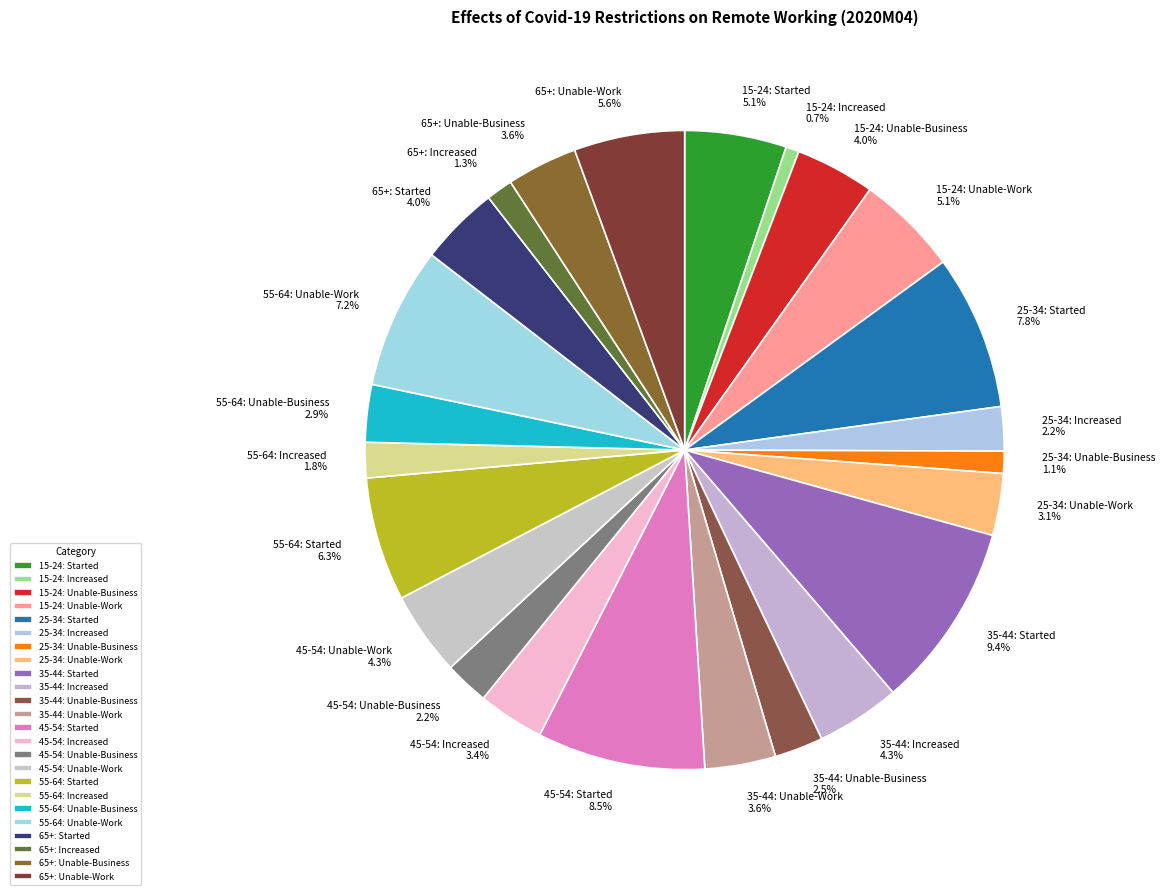

What is the ratio of the value at 15-24: Started to the value at 45-54: Started?

0.6